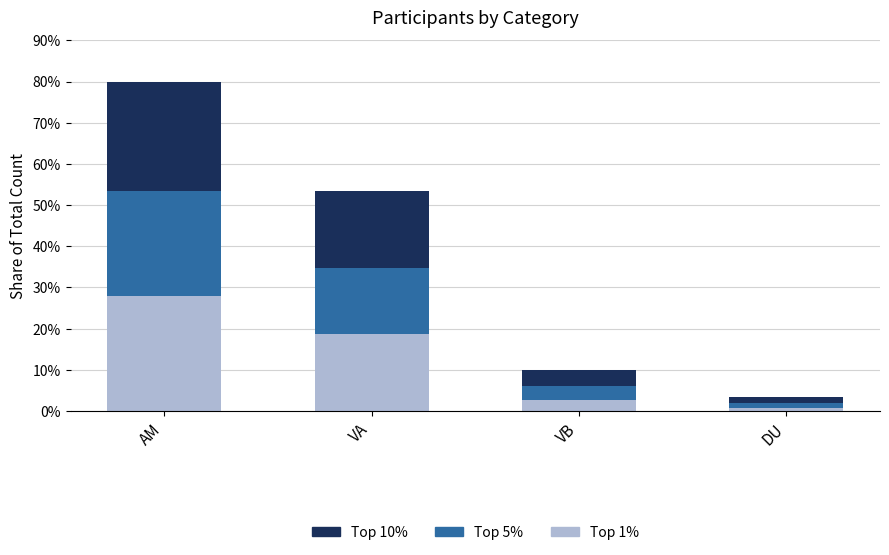

How many values in the Top 10% series are below 53?

2